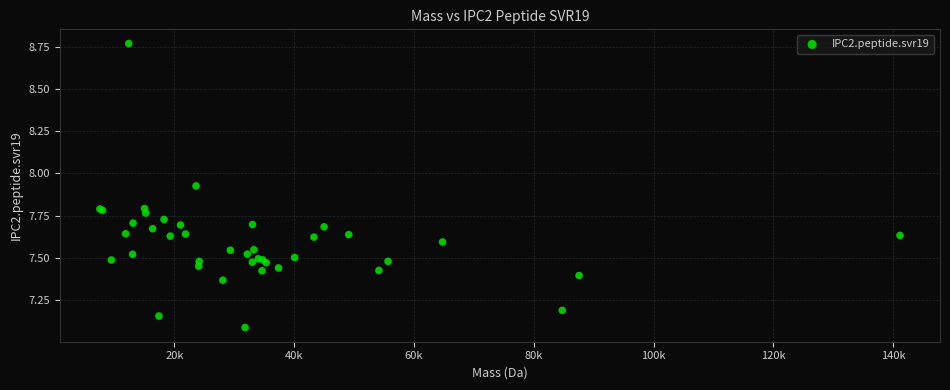

What Y value in the scatter plot is closest to 7?

7.1